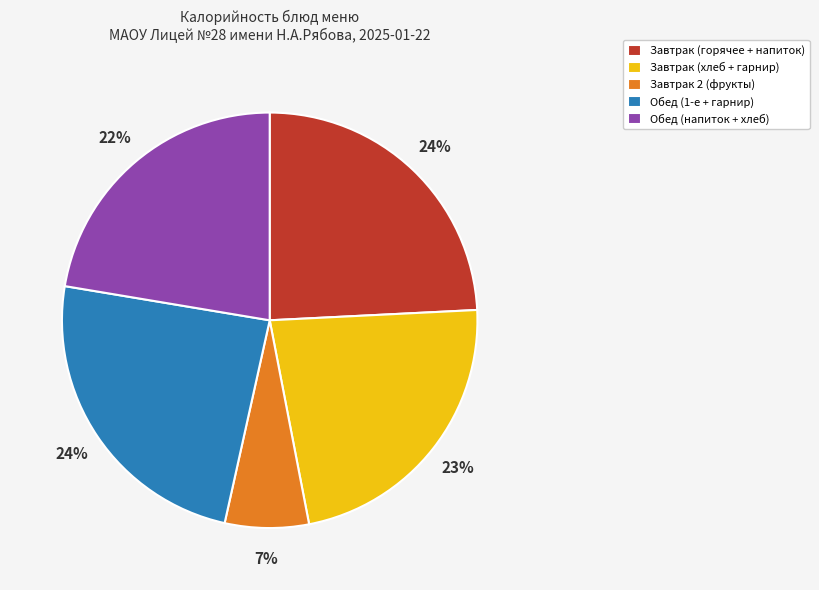

Do Завтрак 2 (фрукты) and Обед (напиток + хлеб) together represent more than half of the pie?

No